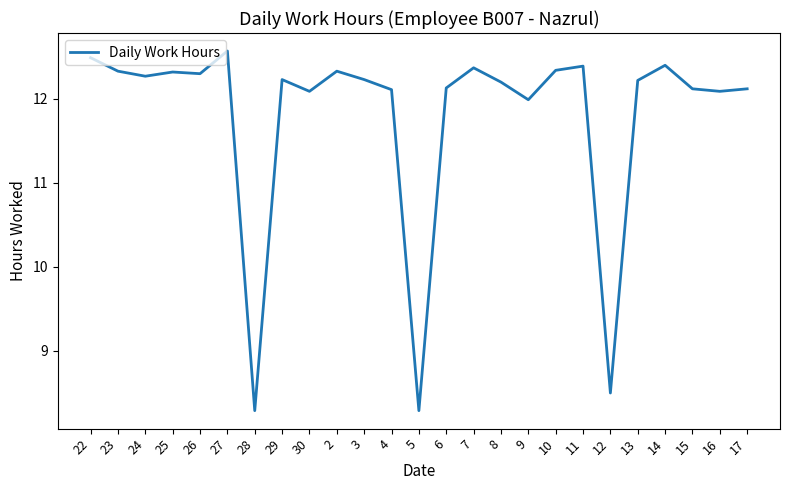

What is the sum of all values?

294.7